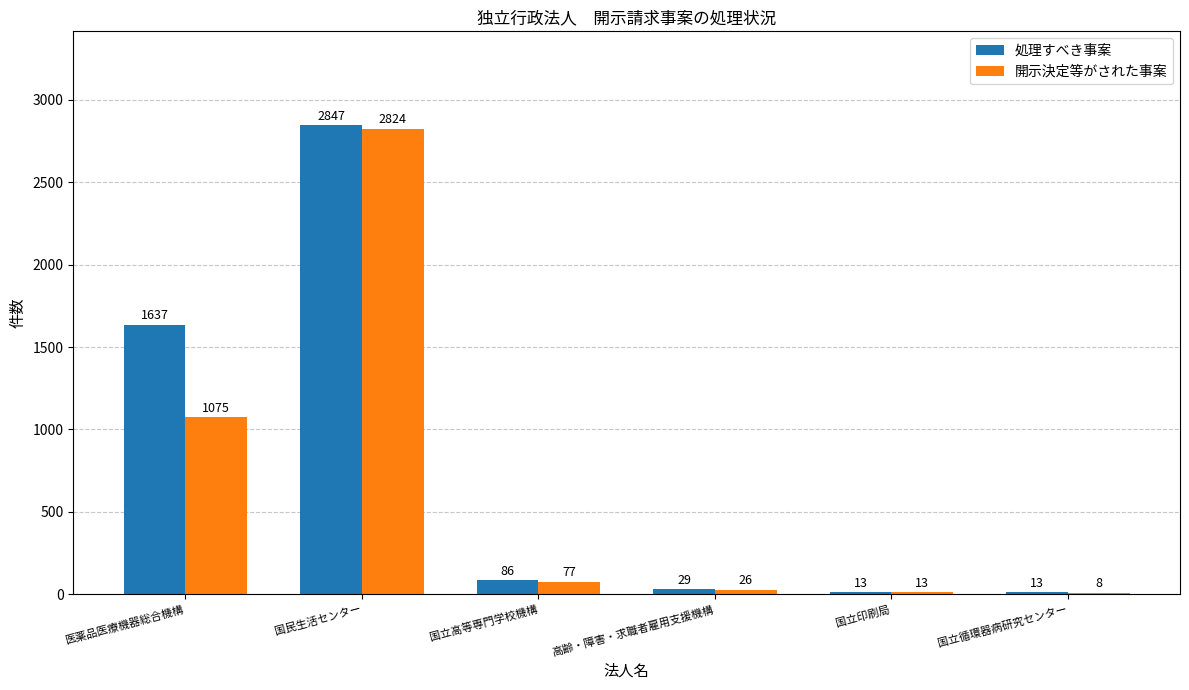

At which label is 開示決定等がされた事案 closest to 1416?

医薬品医療機器総合機構